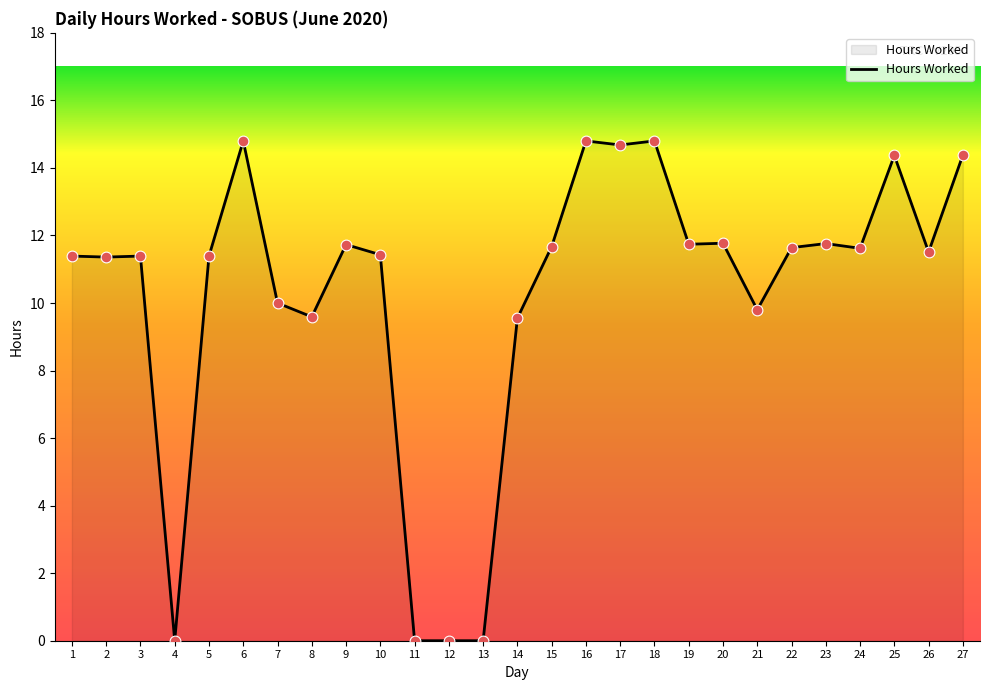

Between 4 and 20, which is larger?

20